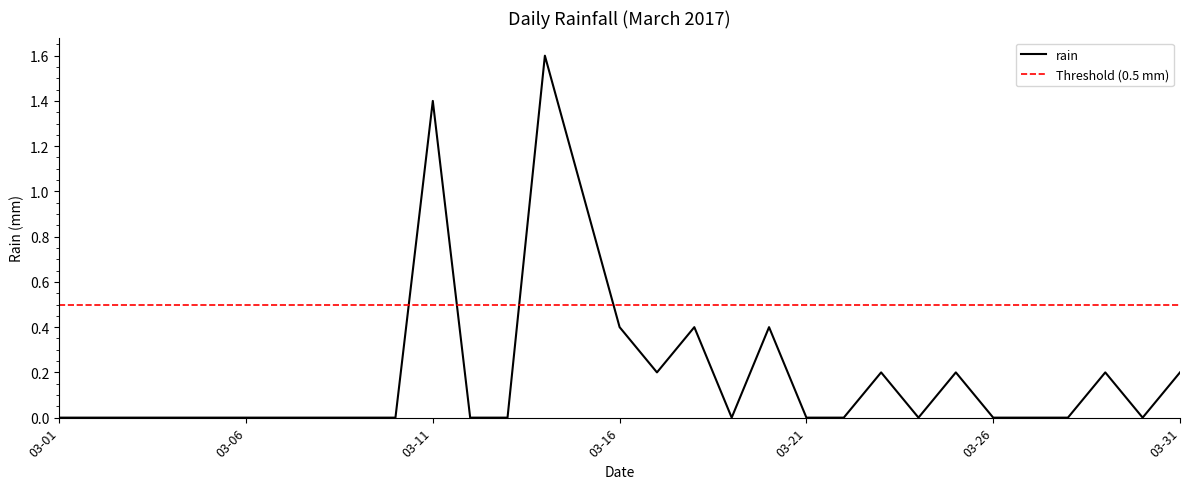

Does the chart display data point markers on the line(s)?

No